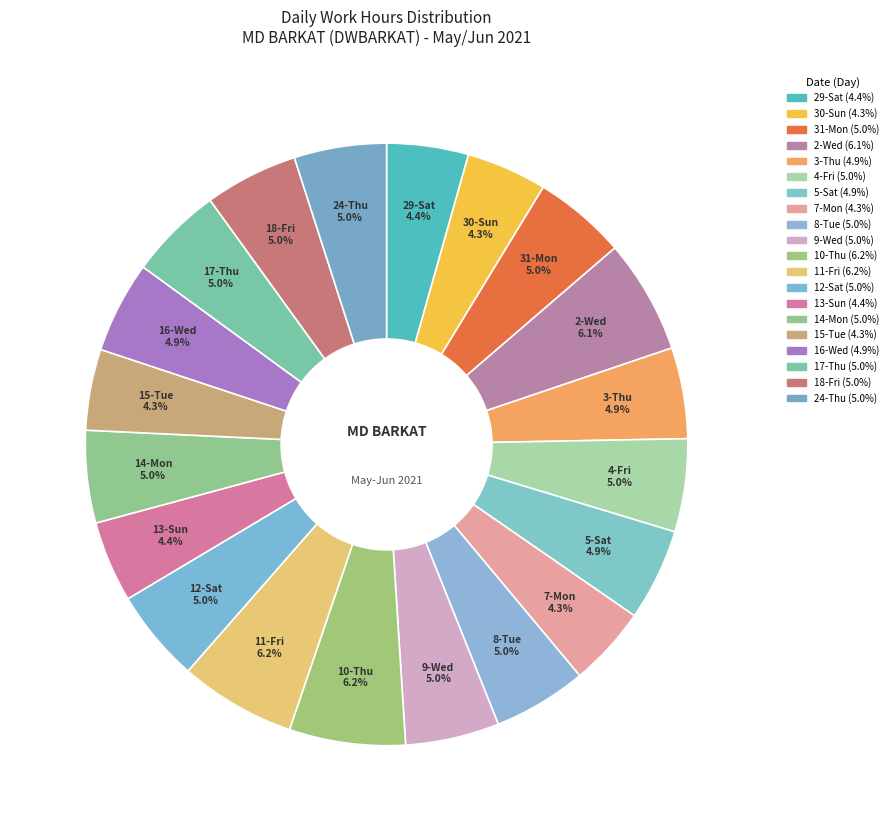

Count the number of slices in the pie.

20